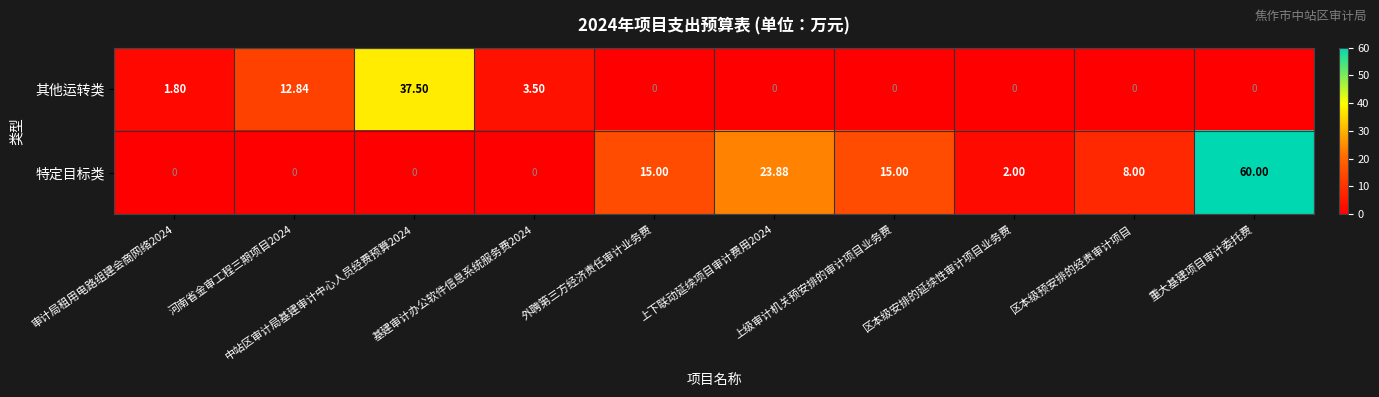

Which series has the largest range (max minus min)?

特定目标类